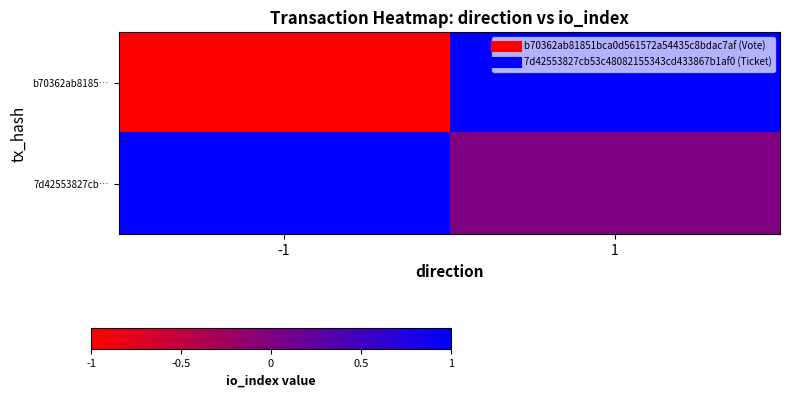

What is the spread (max minus min) of values at -1?

100